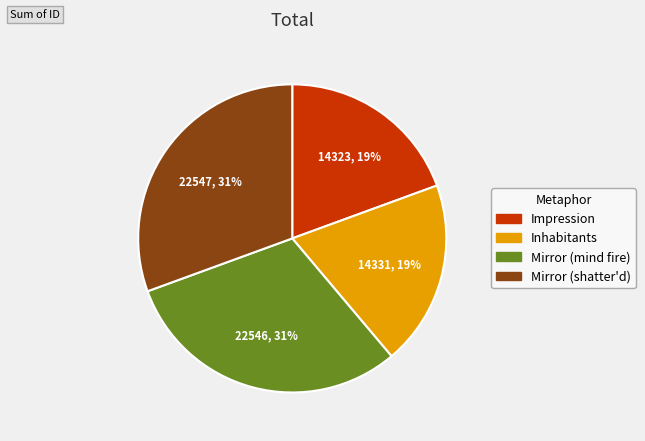

How many slices are in this pie chart?

4